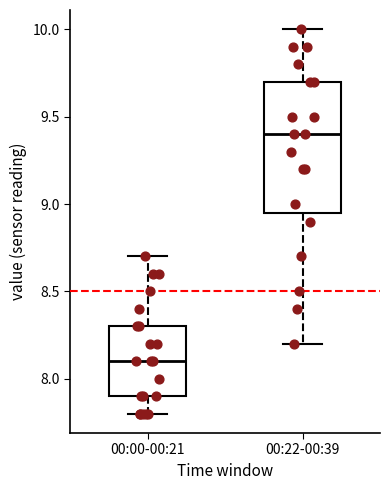

Reading left to right, read every box against the y-axis: the position of its median line, the range the box covers, and the ends of its whiskers. The values are not printed on the chart, so give them approximately, as read against the axis.

00:00-00:21: median 8.10, box 7.90 to 8.30, whiskers 7.80 to 8.70
00:22-00:39: median 9.40, box 8.95 to 9.70, whiskers 8.20 to 10.00